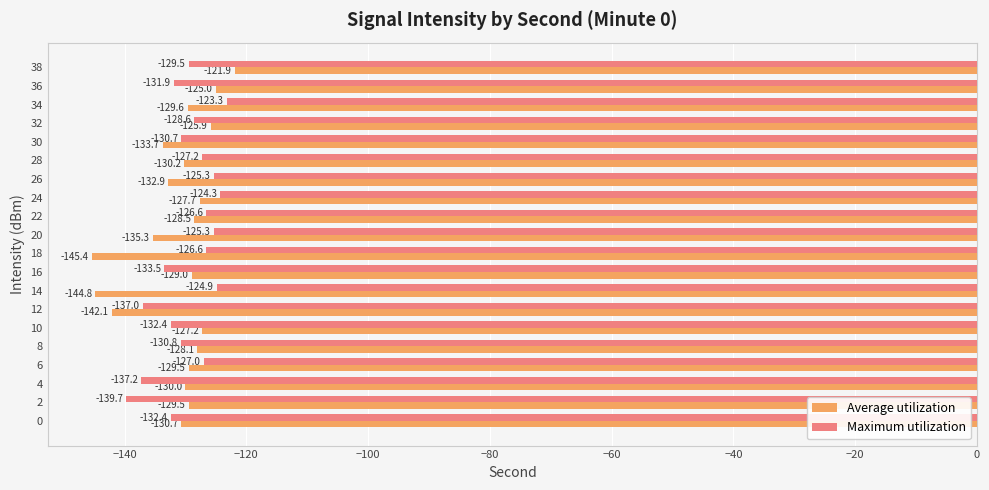

What is the difference between the maximum and minimum values in the Average utilization series?

23.5